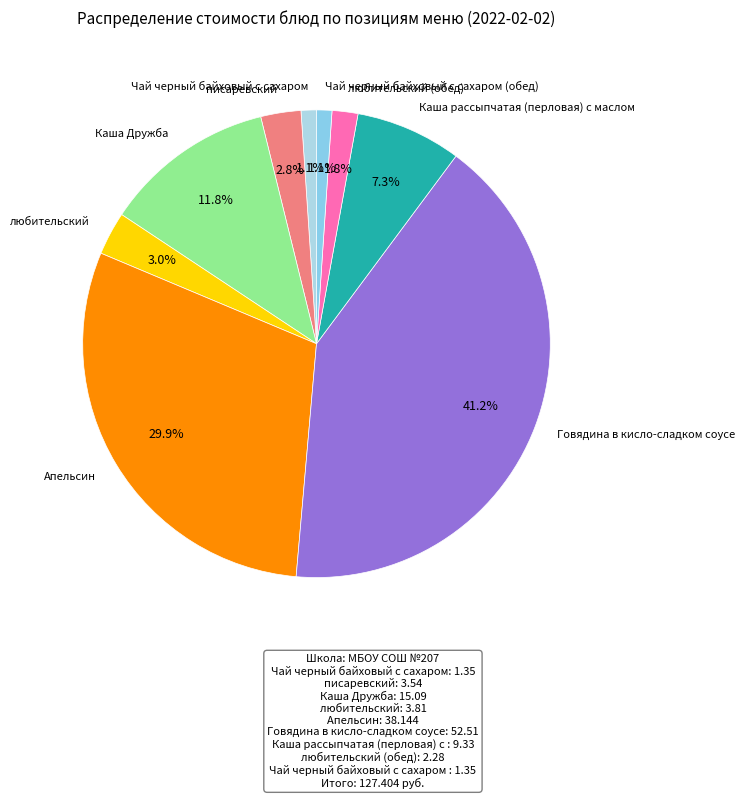

Is it true that Чай черный байховый с сахаром is 1% of the pie?

True